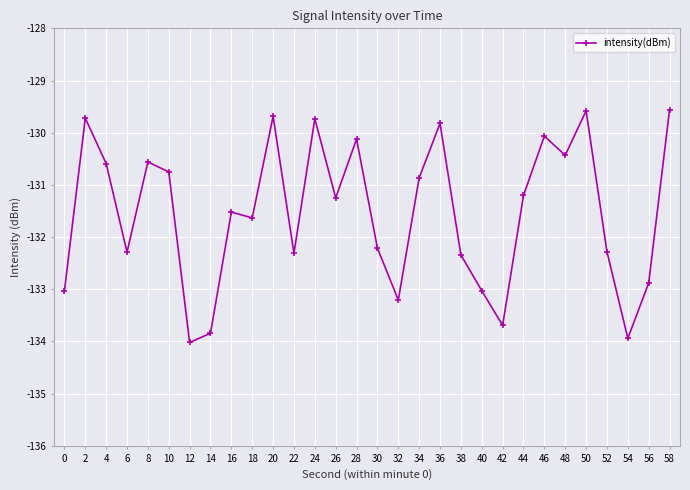

What is the value of the 4th point from the left?

-132.3